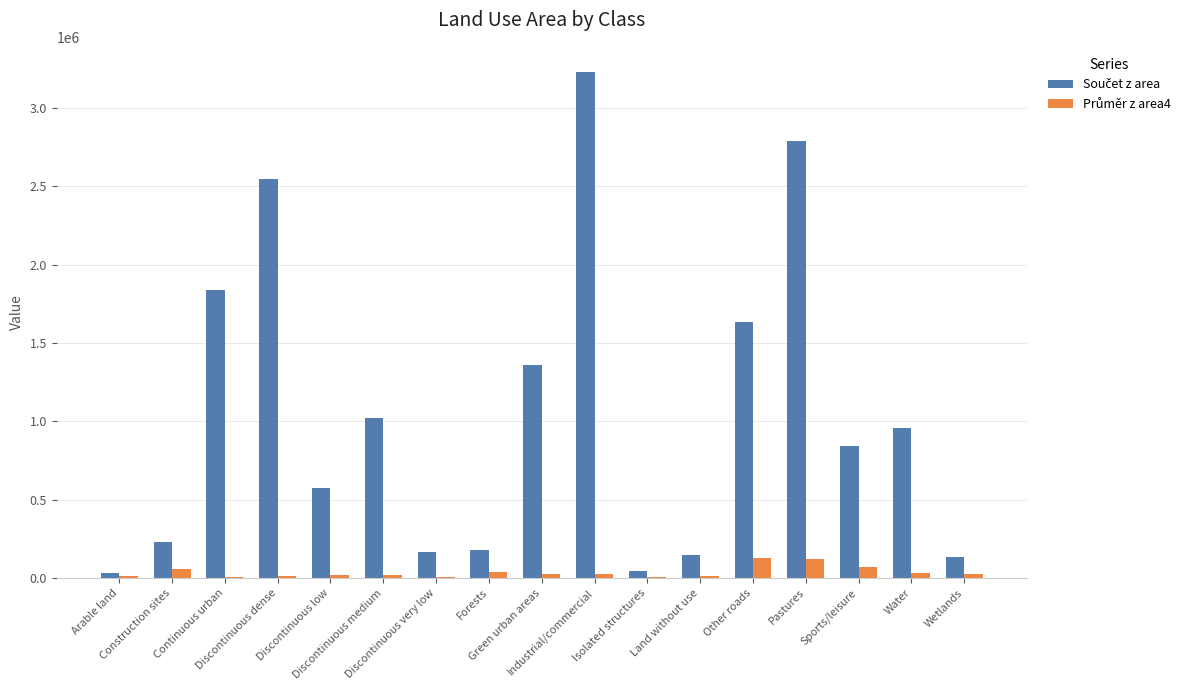

What is the greatest value displayed?

3228964.5